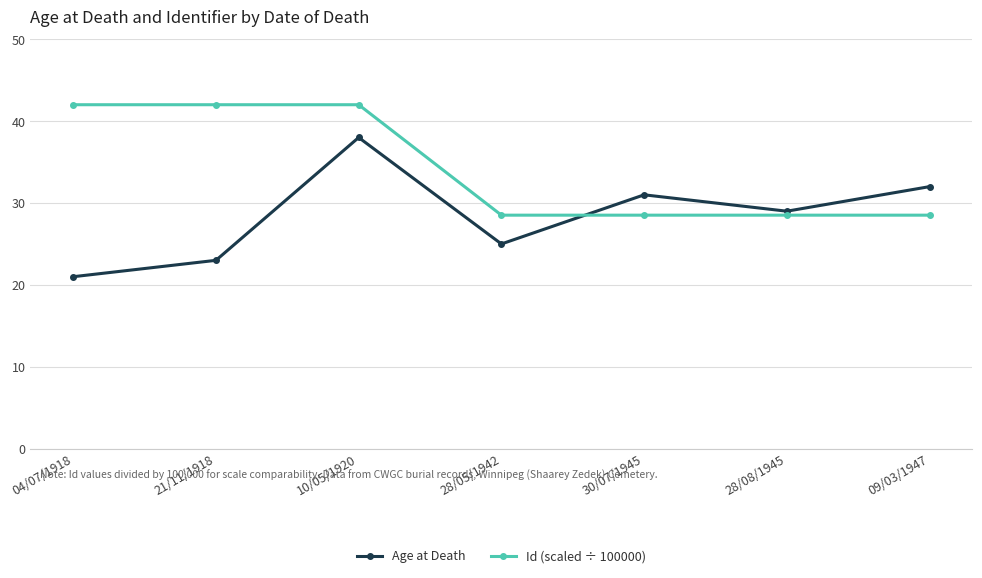

At which category is the sum across all series the highest?

10/05/1920